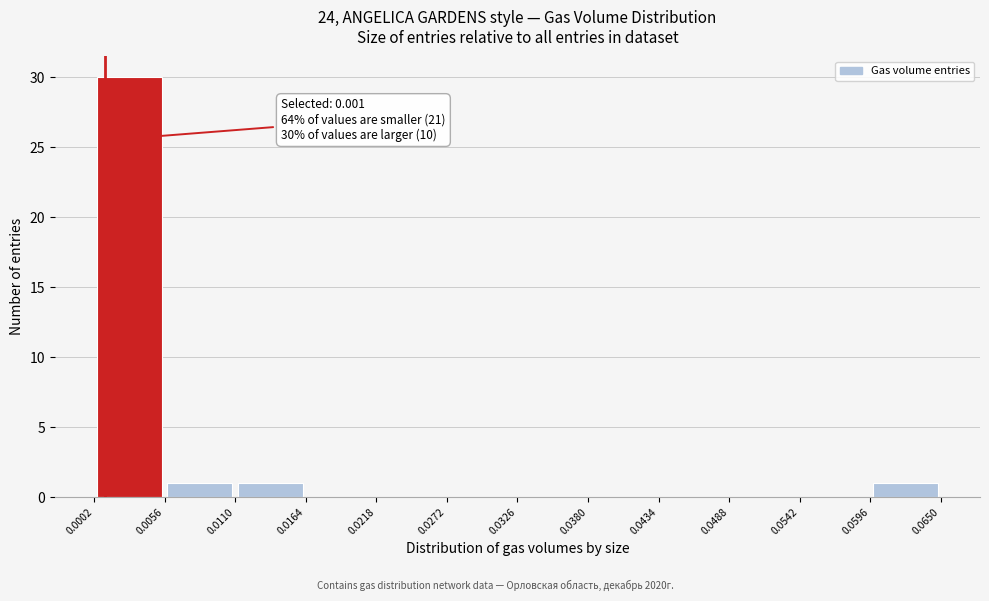

Over which range of the x-axis is the bar tallest?

0.0002 to 0.0056